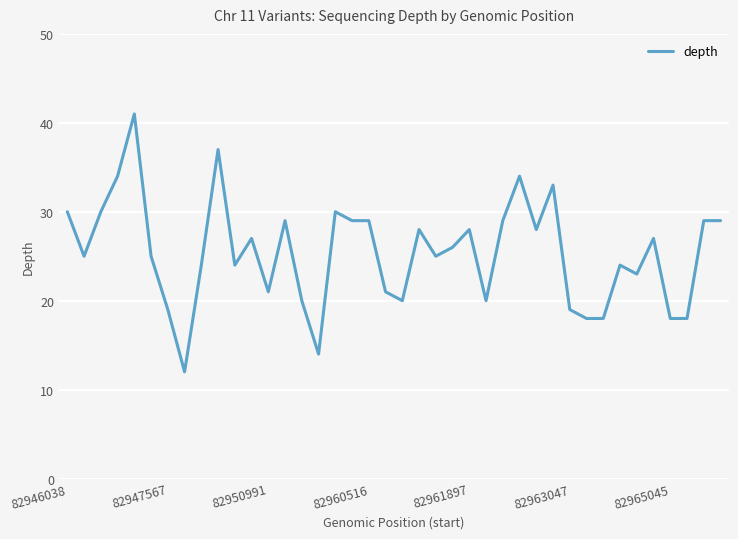

What is the difference between the maximum and minimum values?

29